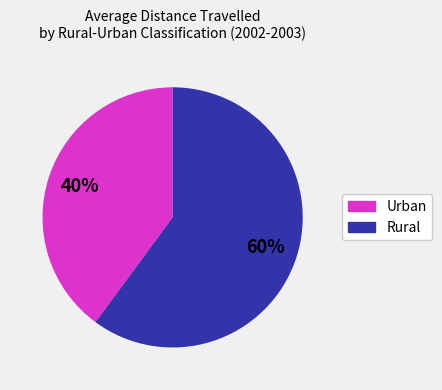

Is there any slice that represents more than half of the pie?

Yes